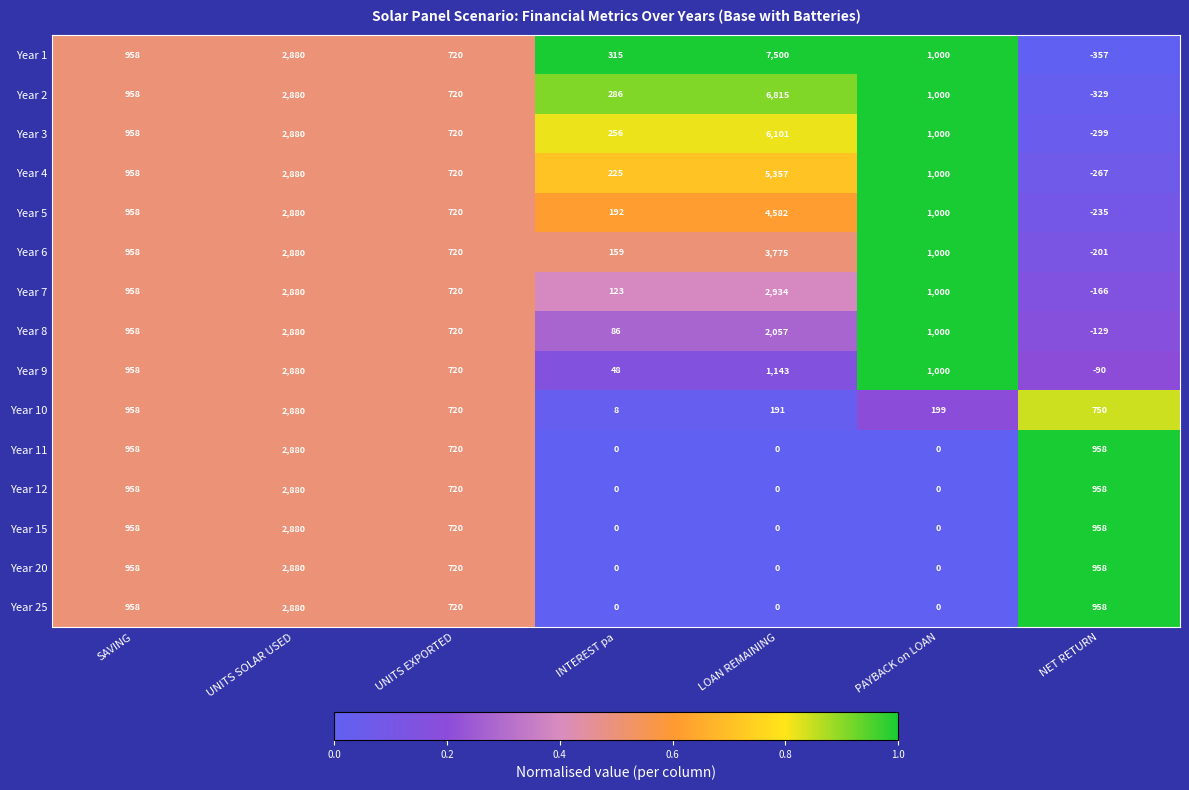

What is the sum of all Year 12 values?

5516